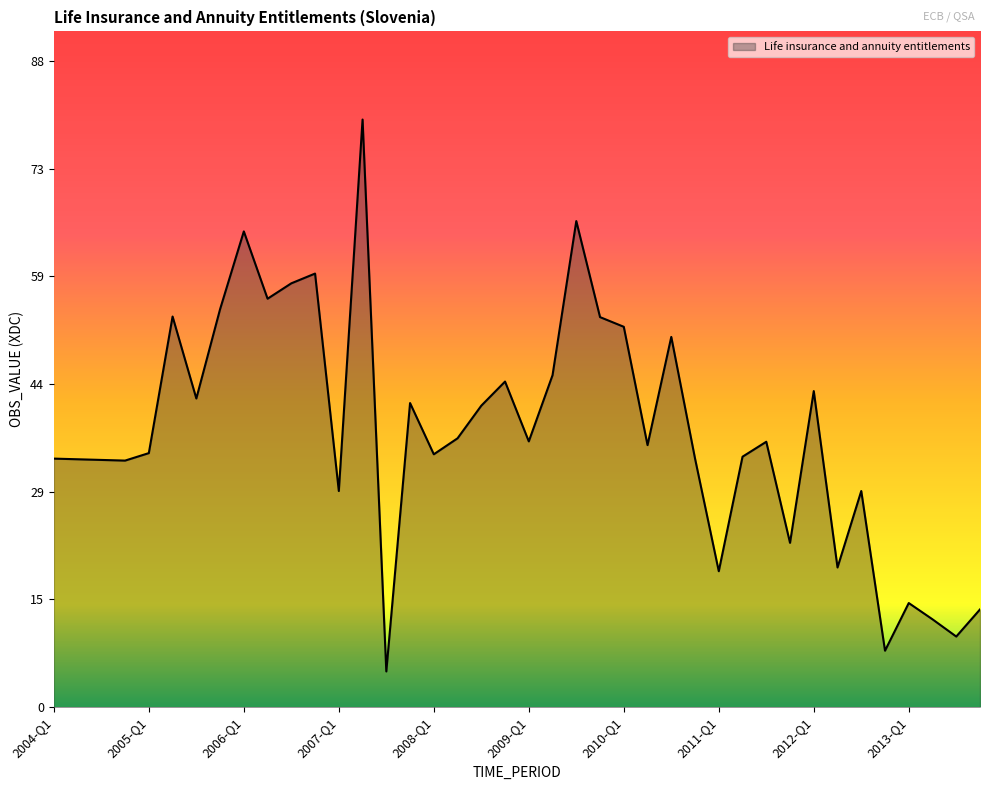

What is the minimum value shown in the chart?

4.9